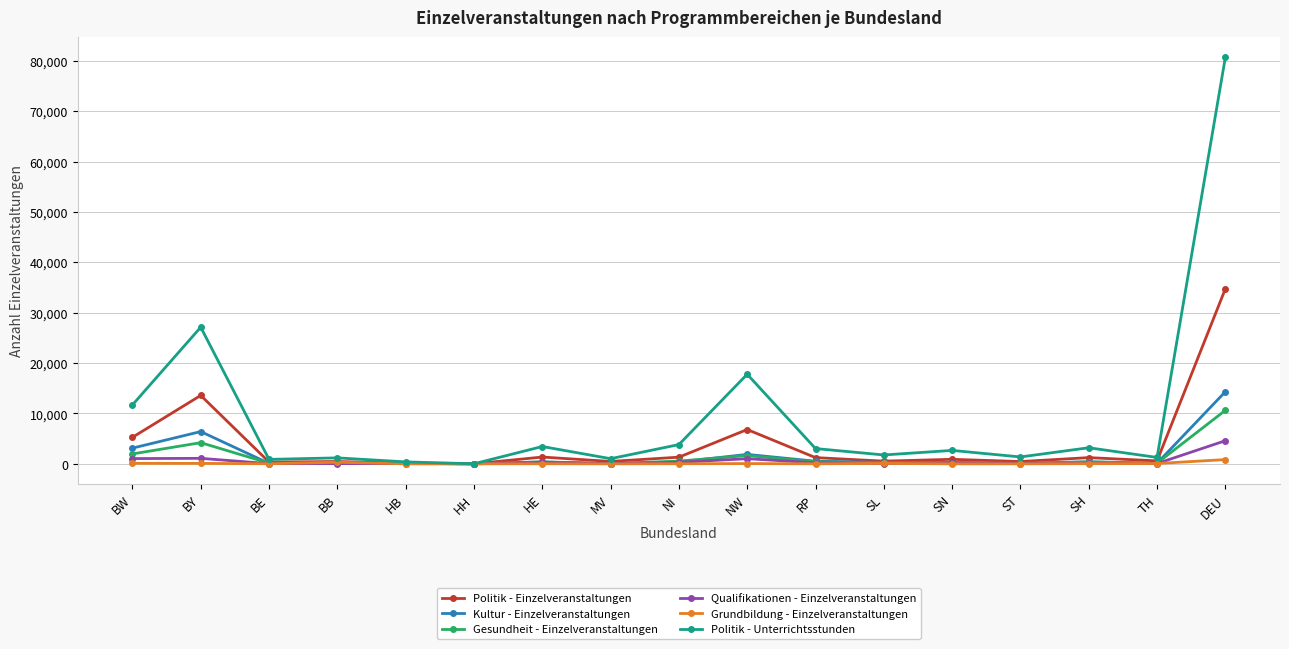

List the series in order of their peak value, lowest first.

Grundbildung - Einzelveranstaltungen, Qualifikationen - Einzelveranstaltungen, Gesundheit - Einzelveranstaltungen, Kultur - Einzelveranstaltungen, Politik - Einzelveranstaltungen, Politik - Unterrichtsstunden